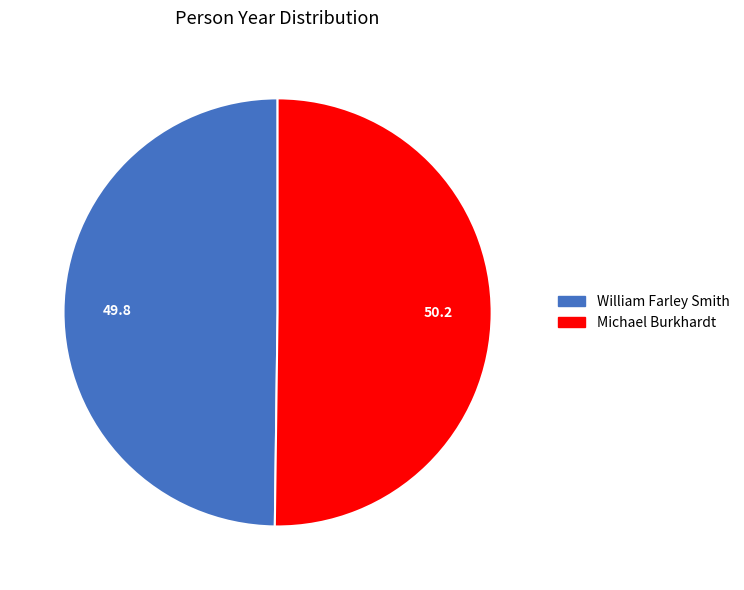

The William Farley Smith slice represents 50% of the pie. True or false?

True